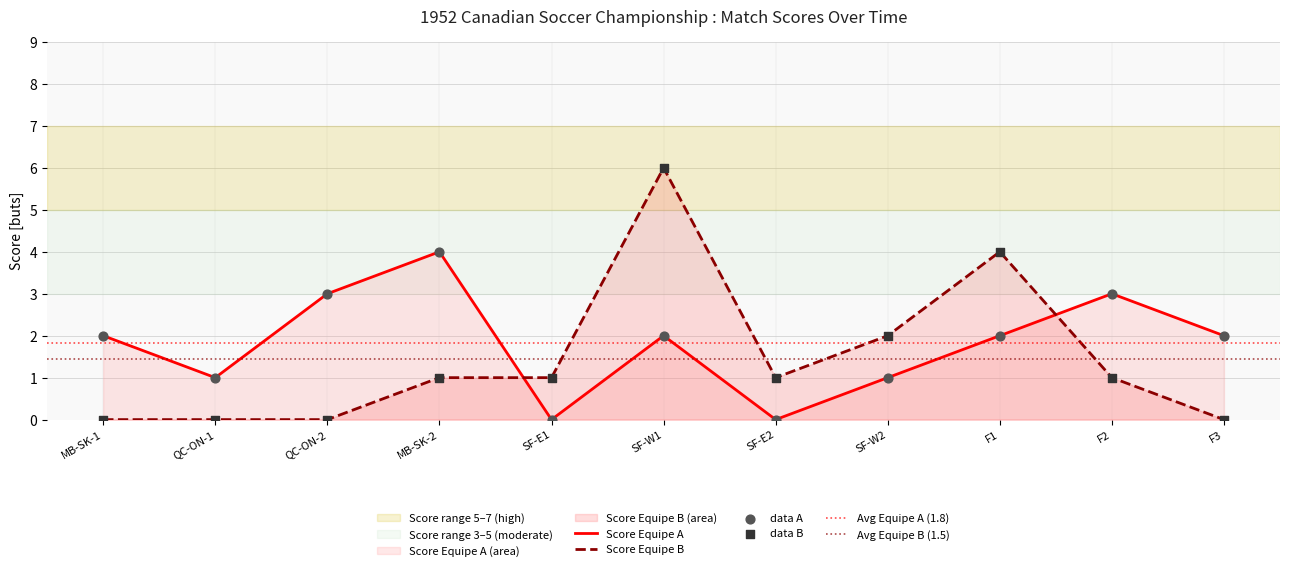

Which series has the largest Y range (max minus min)?

Score Equipe B